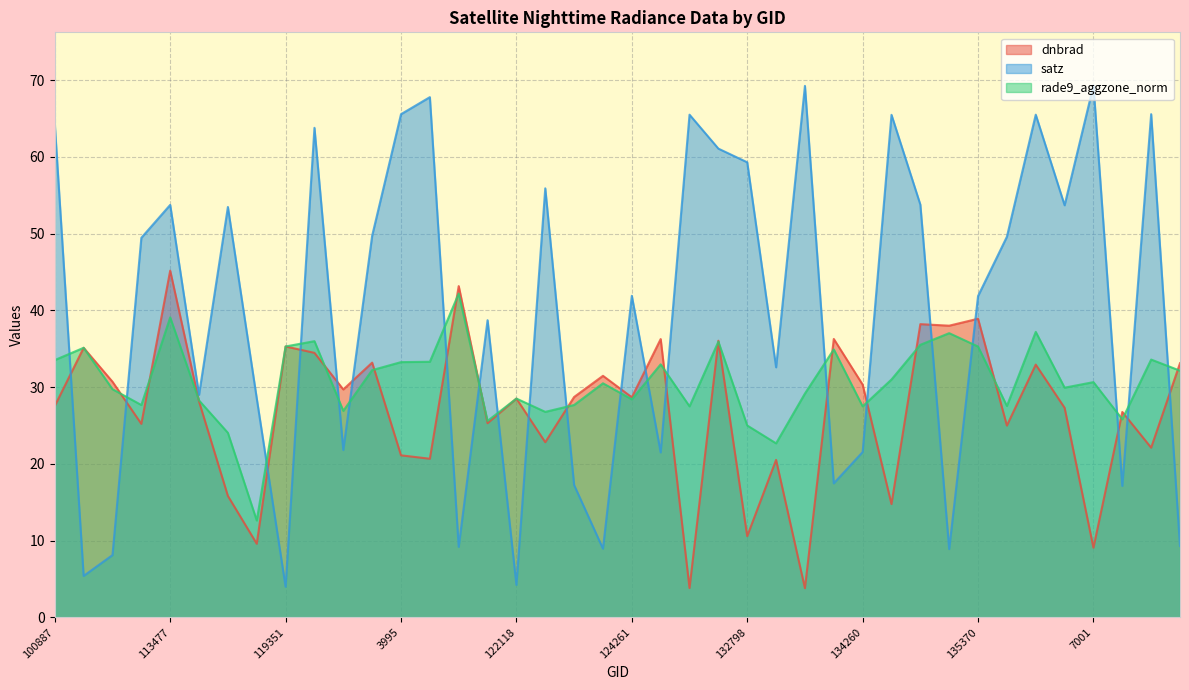

Which series has the largest total across all categories?

satz